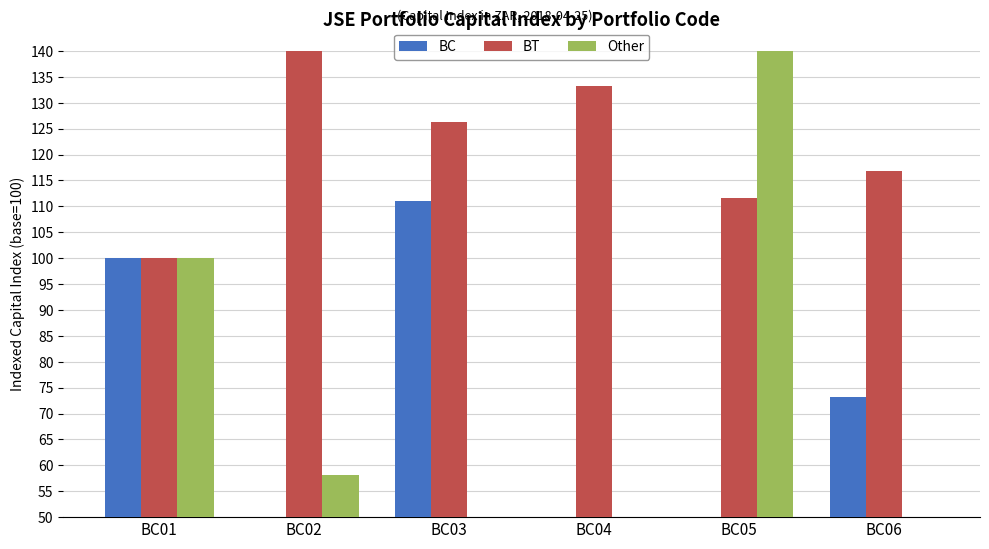

Where is BT nearest to the value 124?

BC03